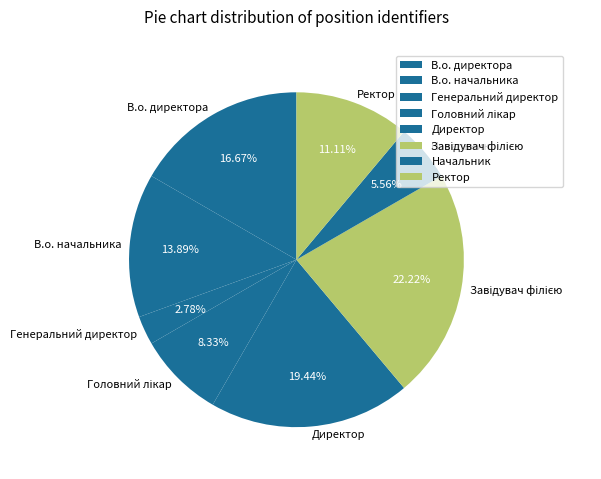

Which slice is the smallest?

Генеральний директор